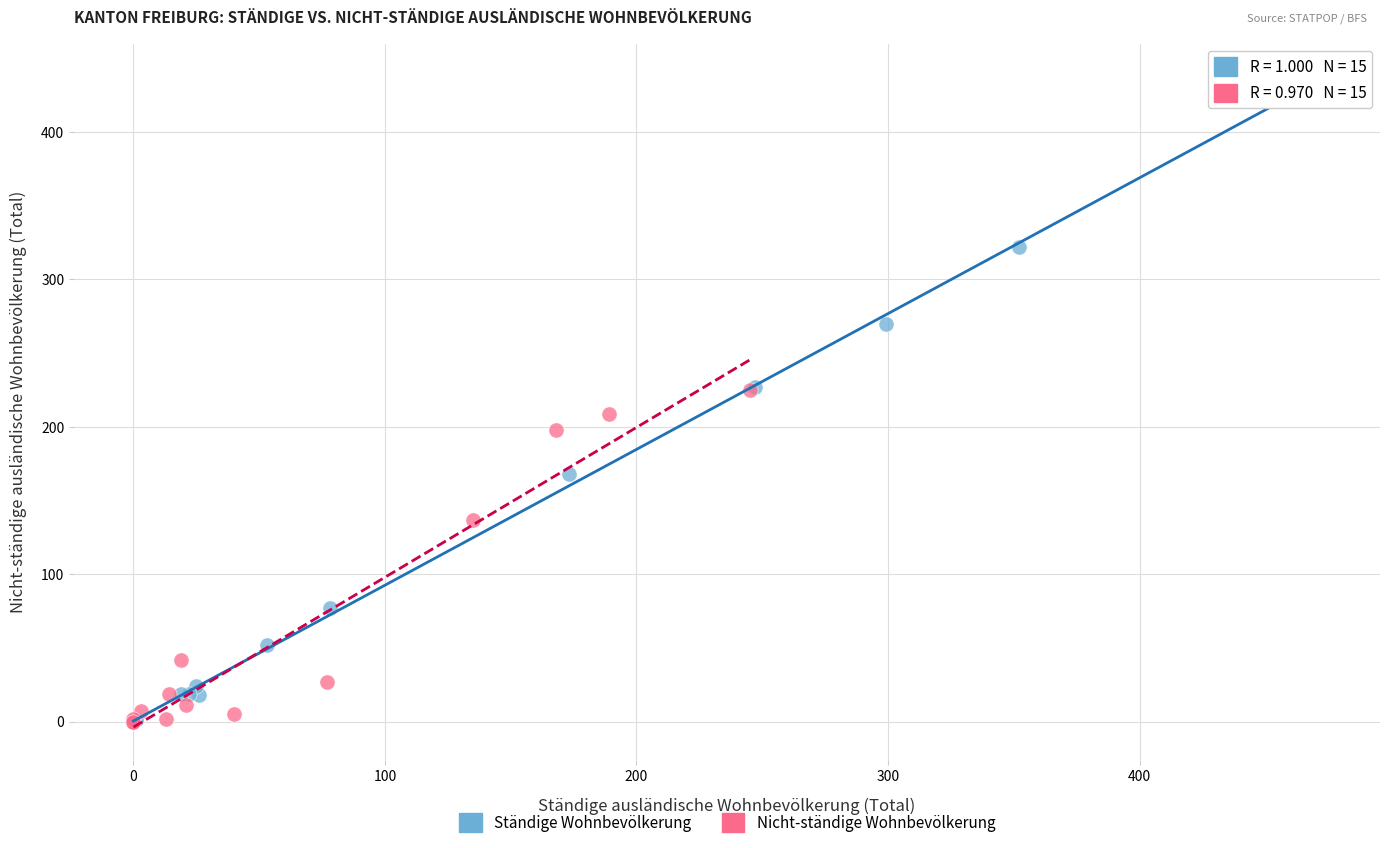

Which series reaches the maximum Y coordinate?

Ständige Wohnbevölkerung